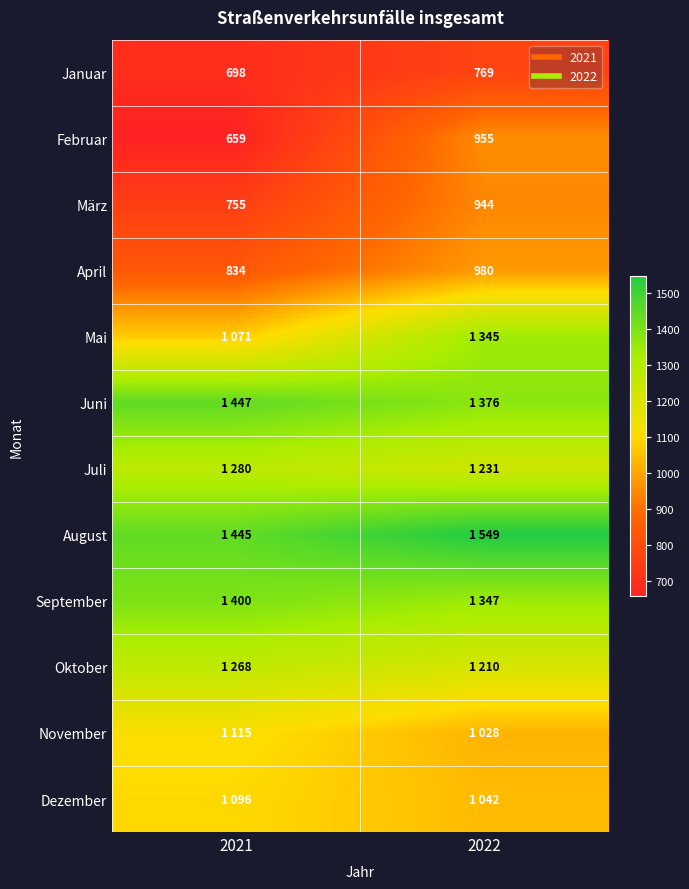

At how many categories does at least one series exceed 727?

2